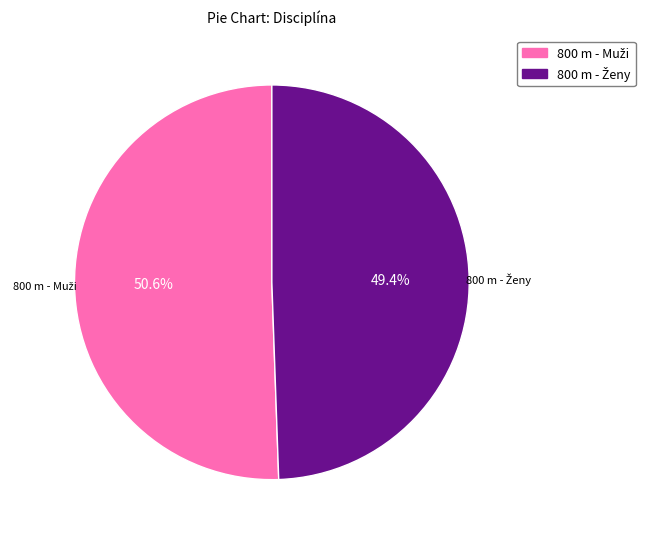

Is there a majority slice in this chart?

Yes